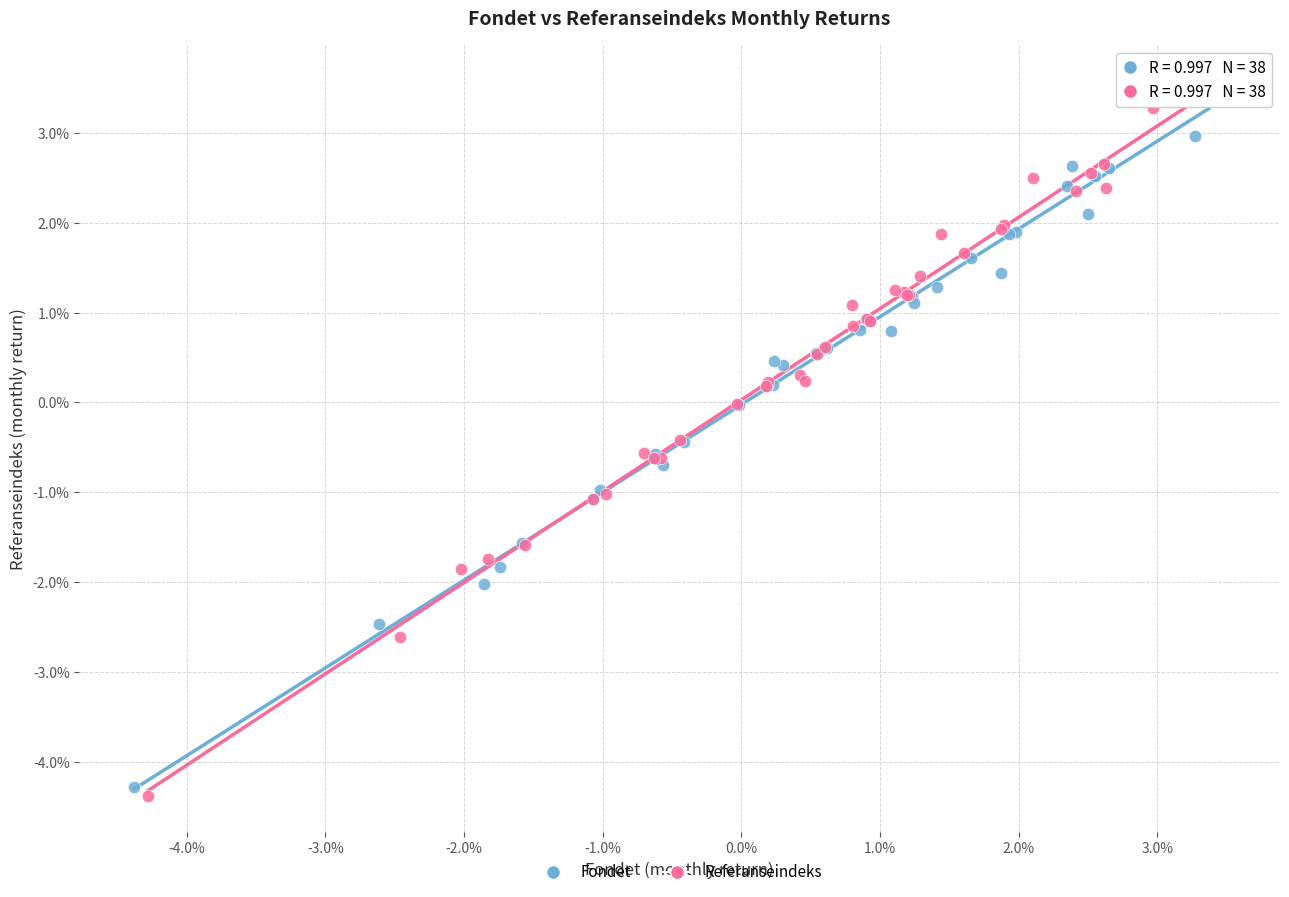

What are all the series names shown in the legend?

Fondet, Referanseindeks